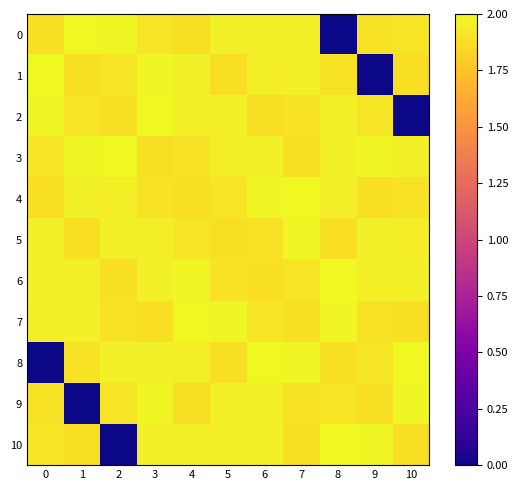

Rank the series by their maximum value, from highest to lowest.

0, 1, 2, 3, 4, 6, 7, 8, 10, 5, 9